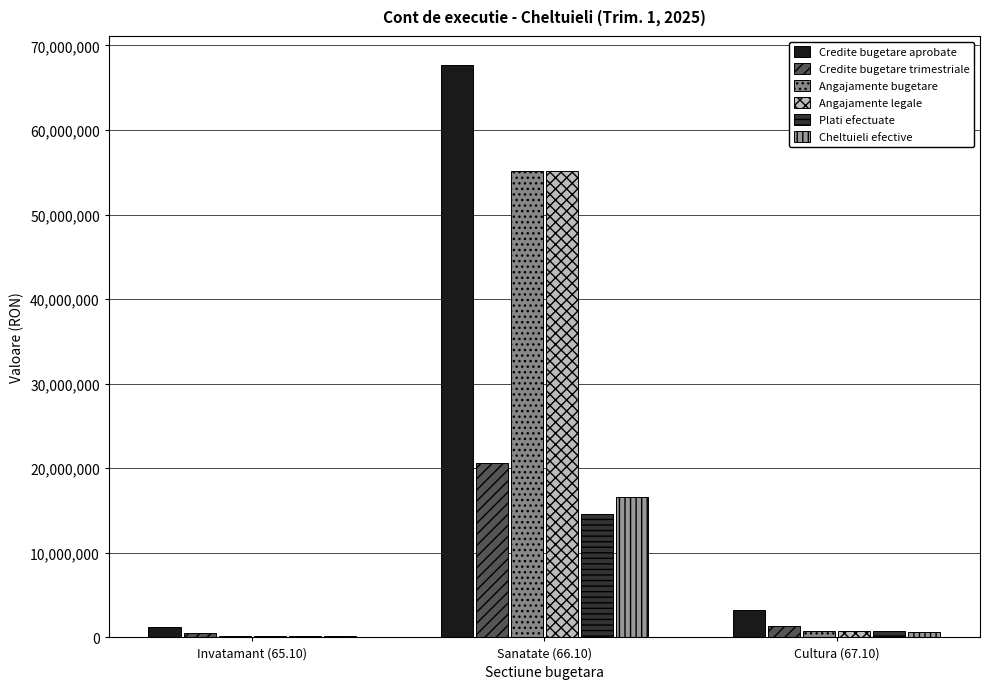

Are the bars grouped side by side (vs. stacked)?

Yes